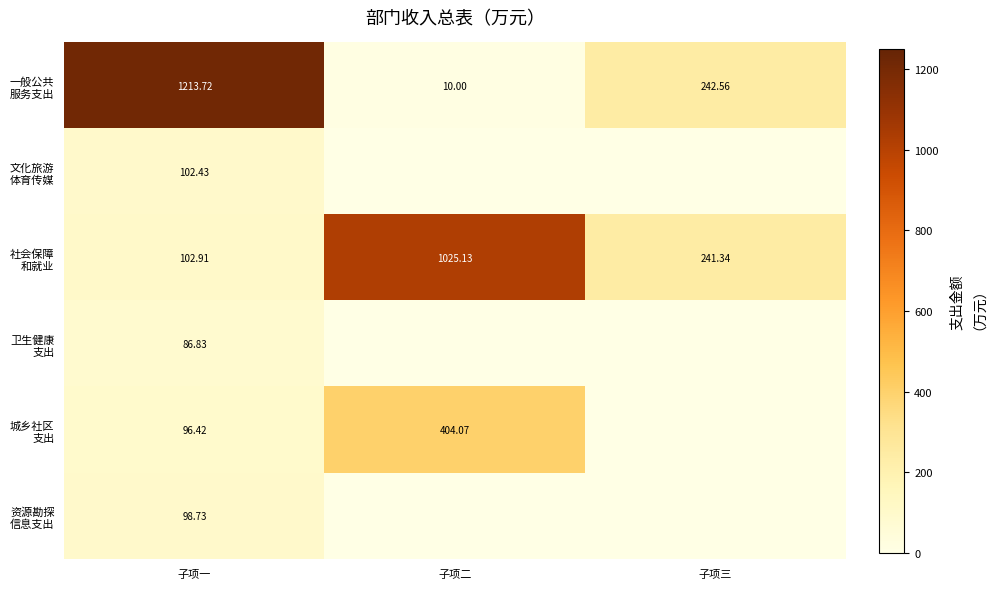

At which category does the chart reach its peak across all series?

子项一